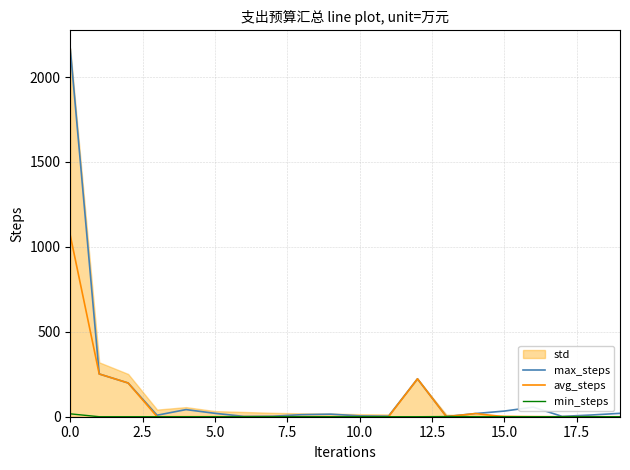

Does the chart have visible grid lines?

Yes